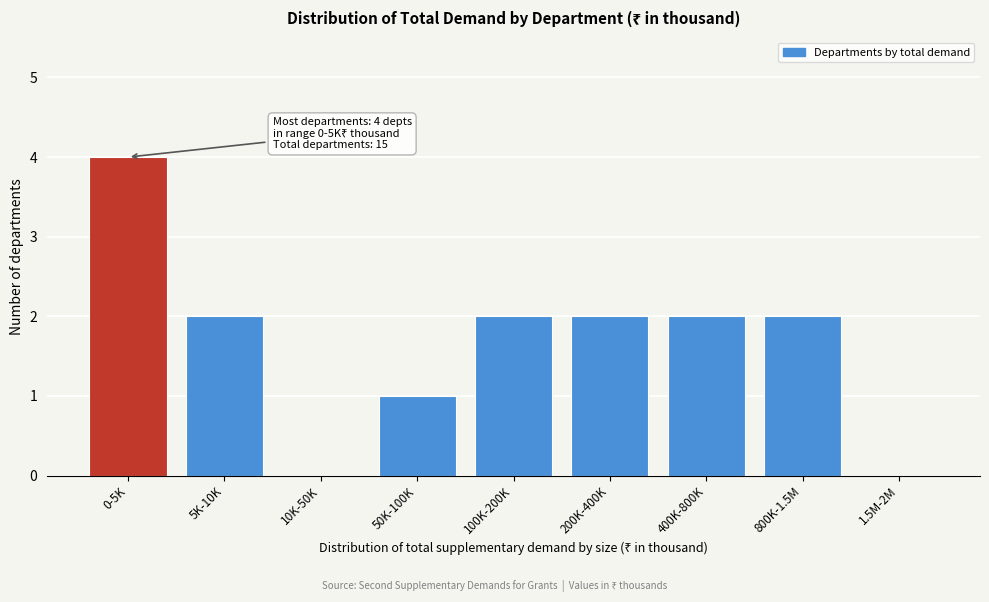

Reading left to right, what are all the values shown in this chart?

0-5K=4	5K-10K=2	10K-50K=0	50K-100K=1	100K-200K=2	200K-400K=2	400K-800K=2	800K-1.5M=2	1.5M-2M=0